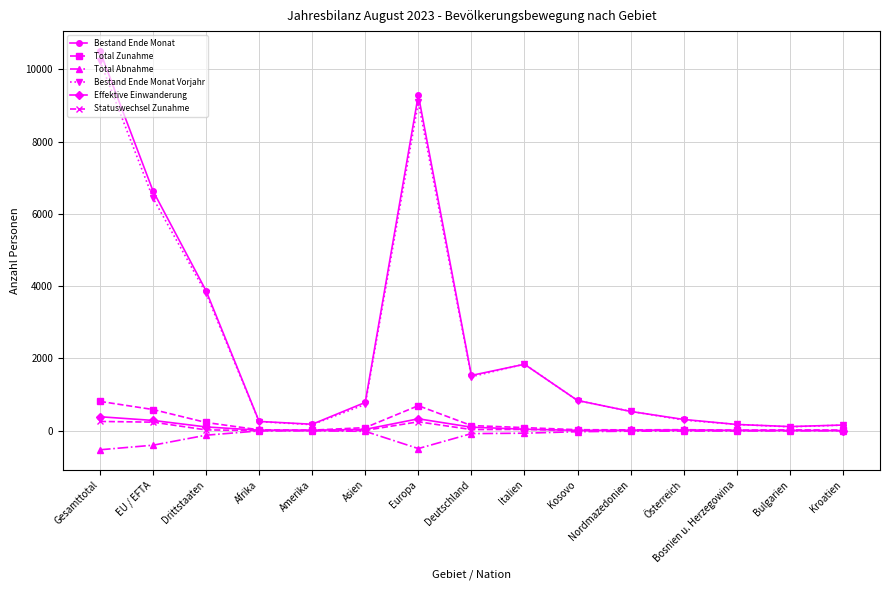

Where is the first local maximum for Bestand Ende Monat?

Europa